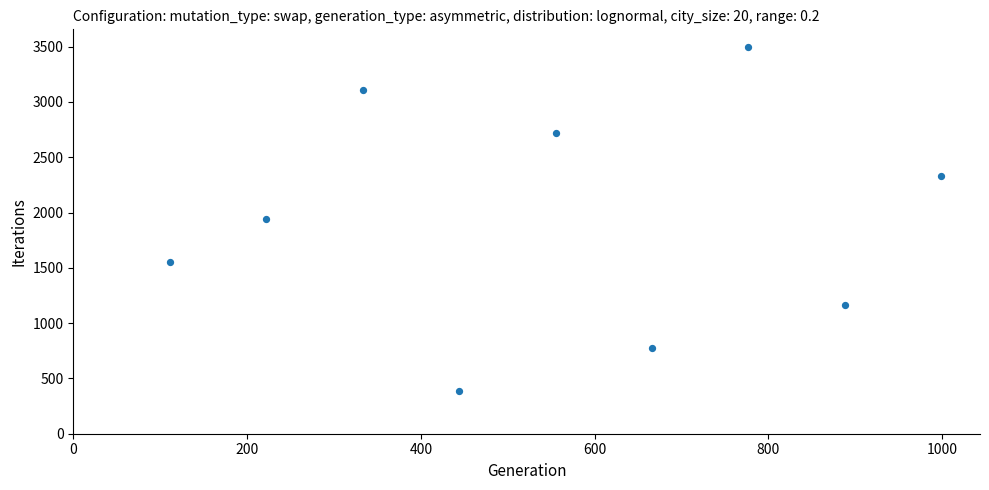

What is the average X value?

555